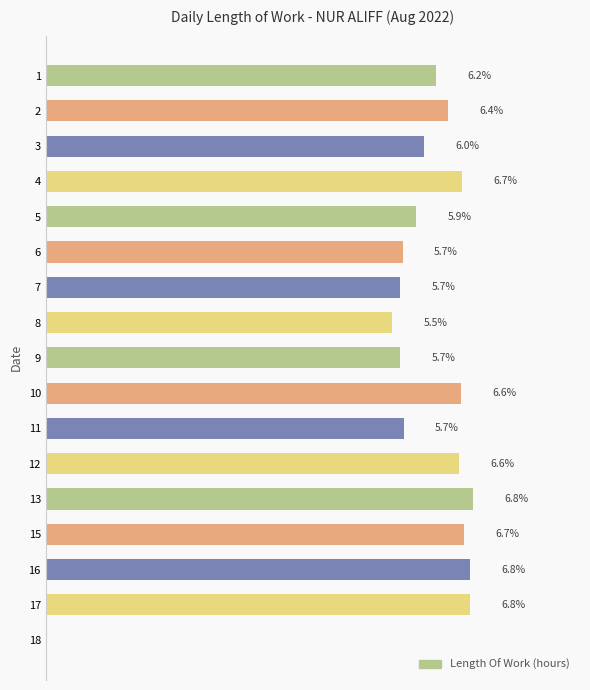

Are the bars horizontal?

Yes